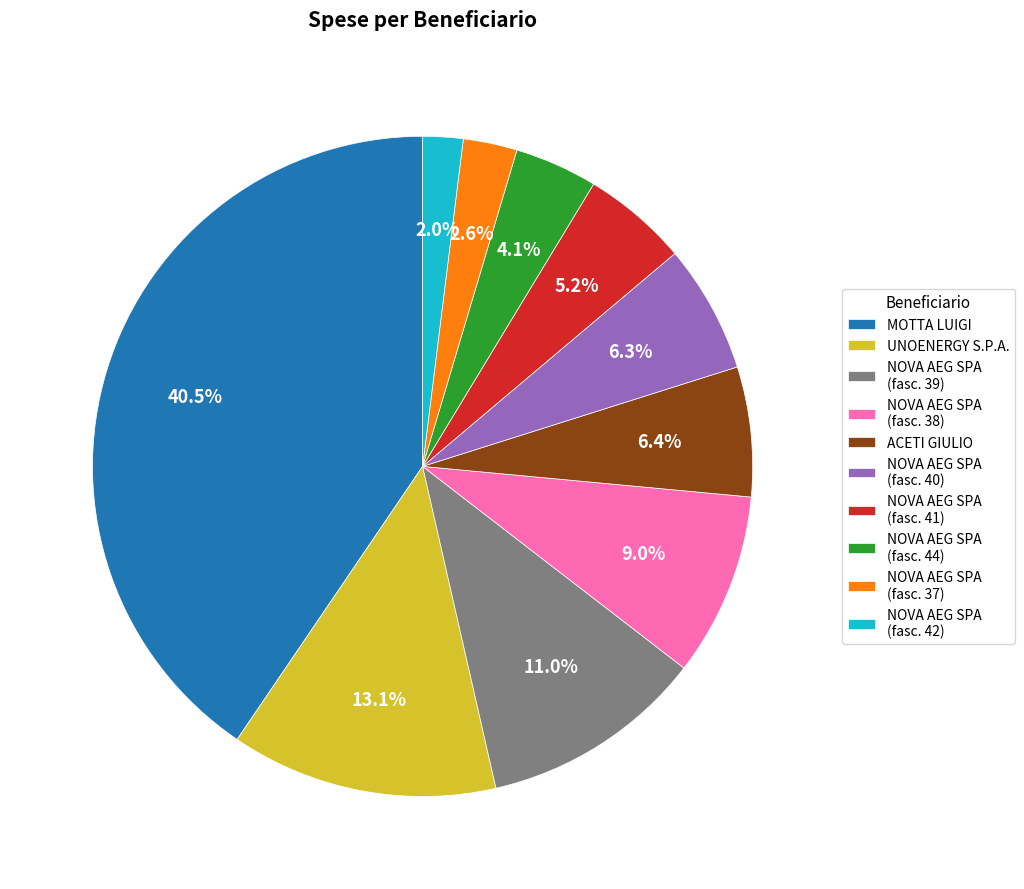

Is there a majority slice in this chart?

No